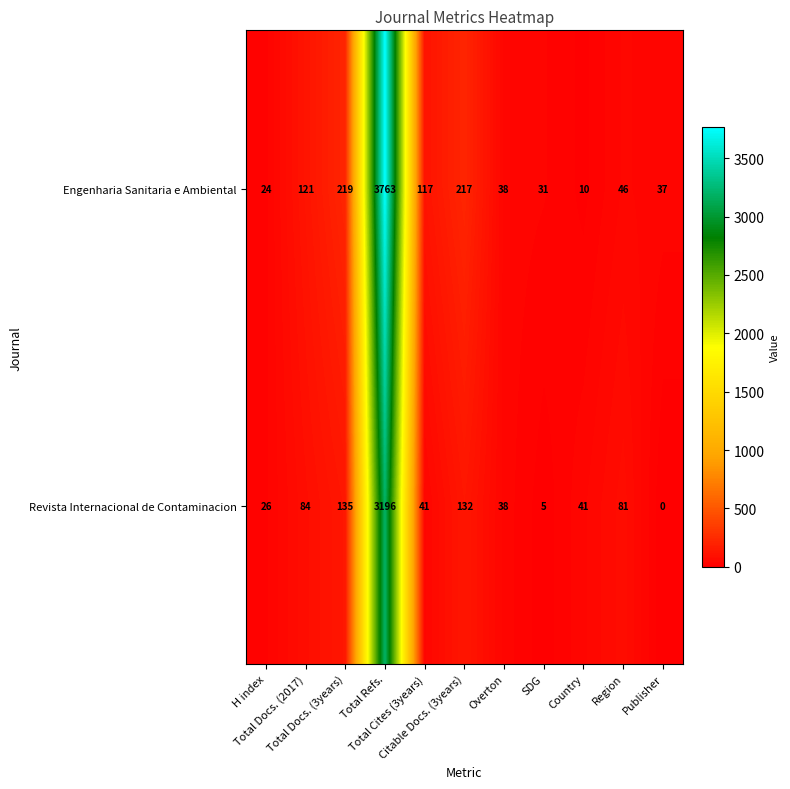

What is the average value of the Engenharia Sanitaria e Ambiental series?

420